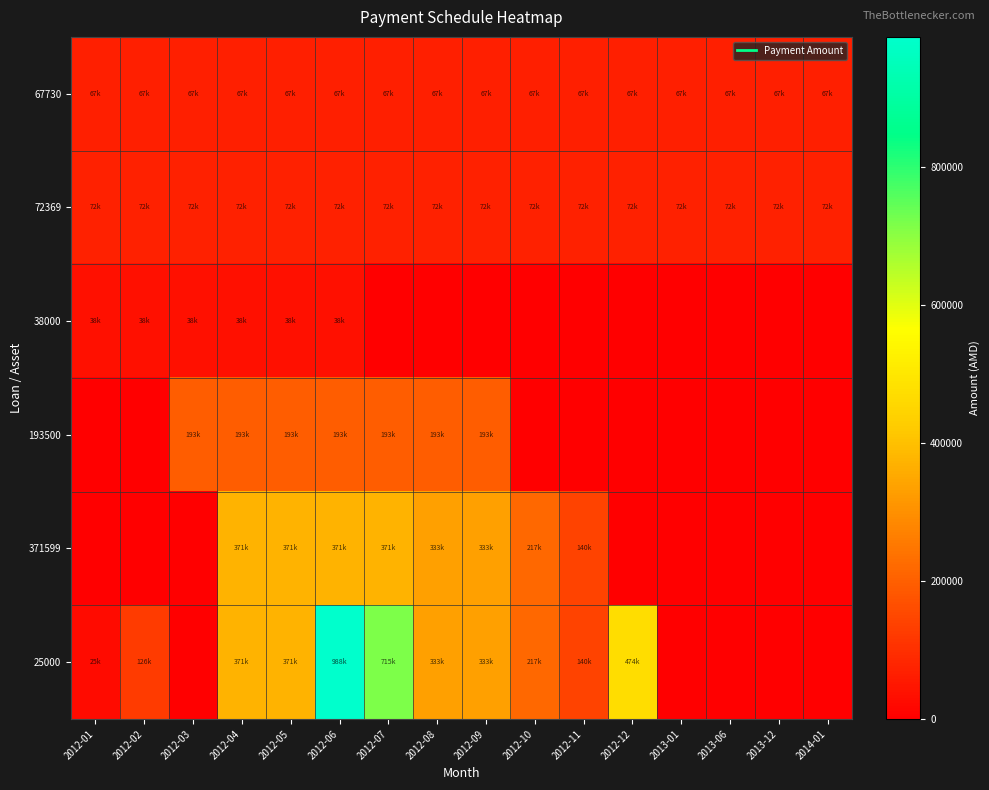

What is the spread (max minus min) of values at 2013-12?

72369